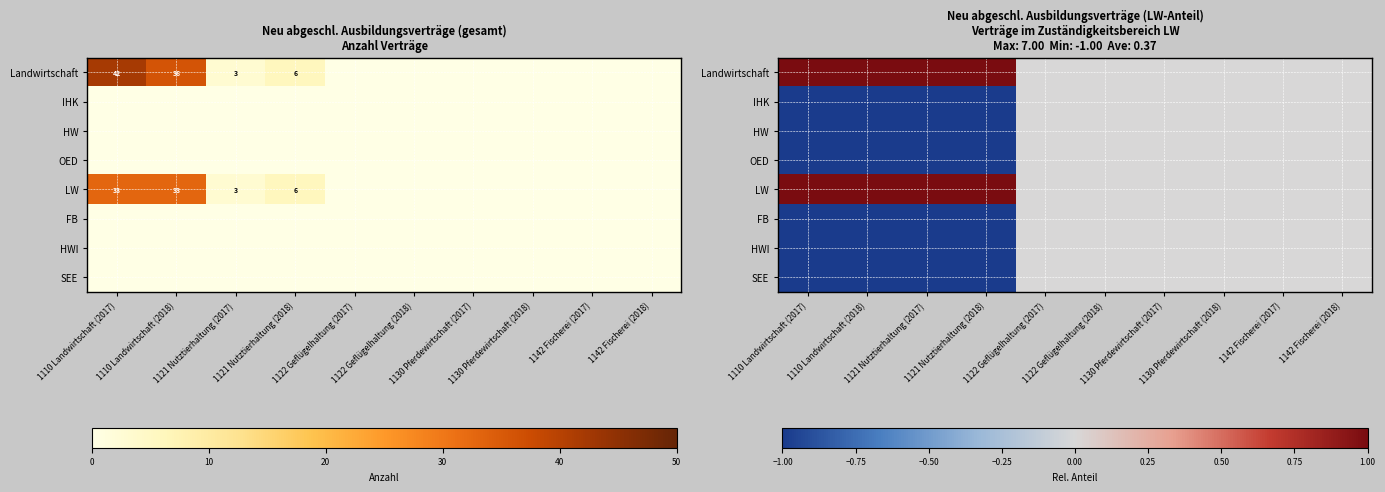

Between 1121 Nutztierhaltung (2017) and 1130 Pferdewirtschaft (2017), which series saw the biggest shift?

Landwirtschaft